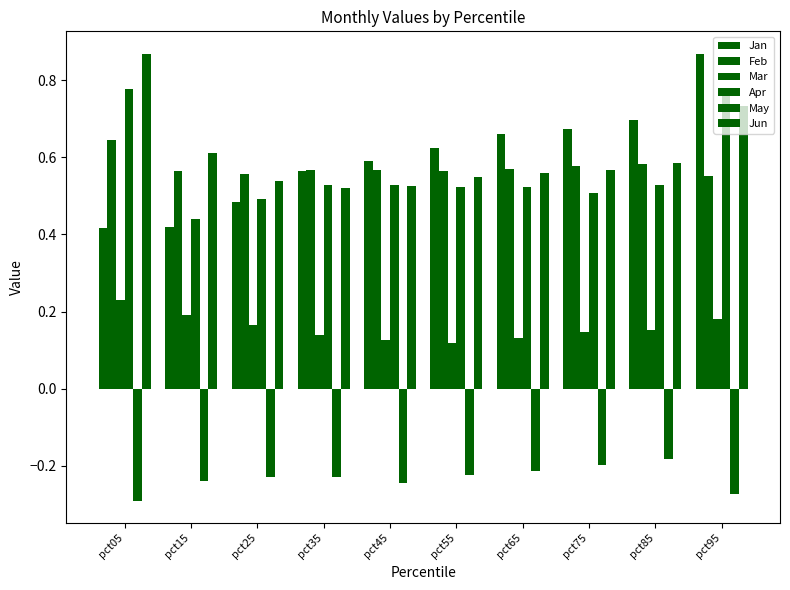

How many distinct data groups are displayed?

6